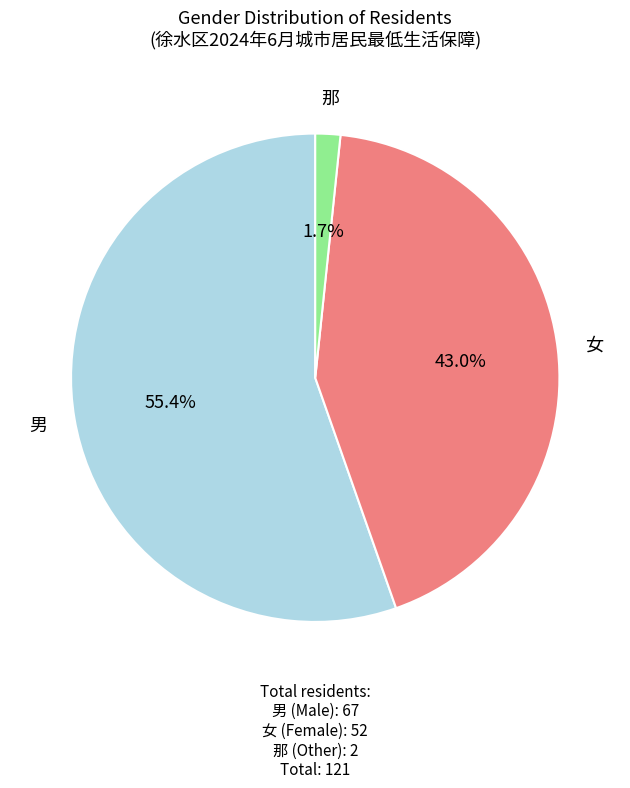

Is there a majority slice in this chart?

Yes